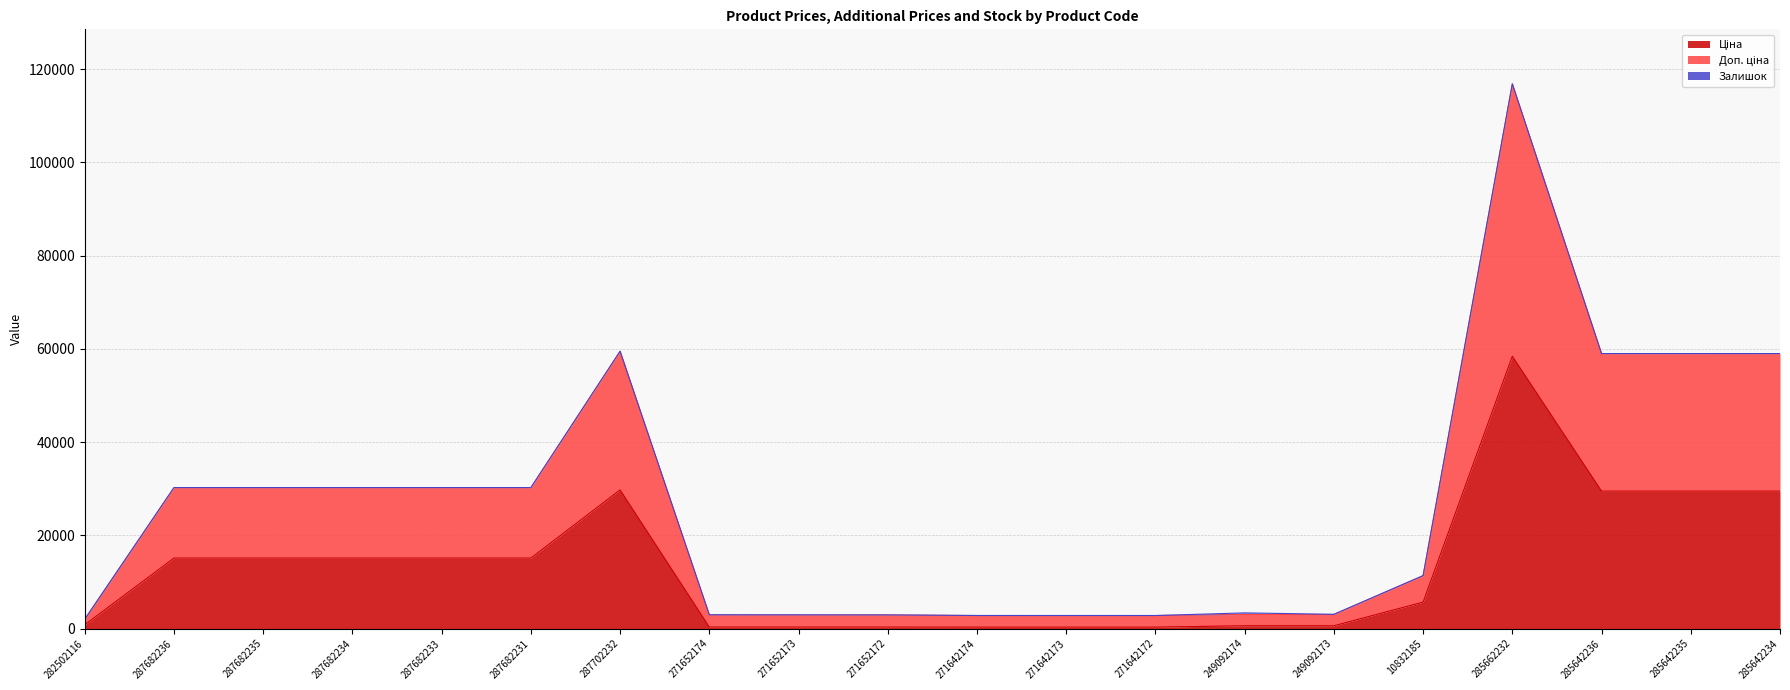

Where does the Ціна series first go above 15120?

287702232